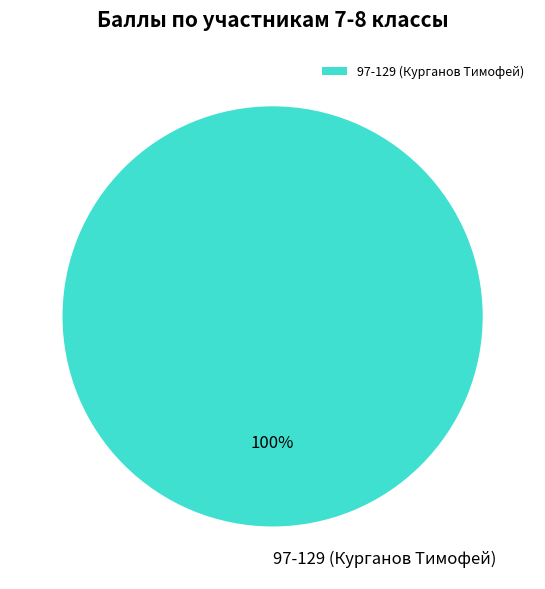

Rank the categories by value from lowest to highest.

97-129 (Курганов Тимофей)